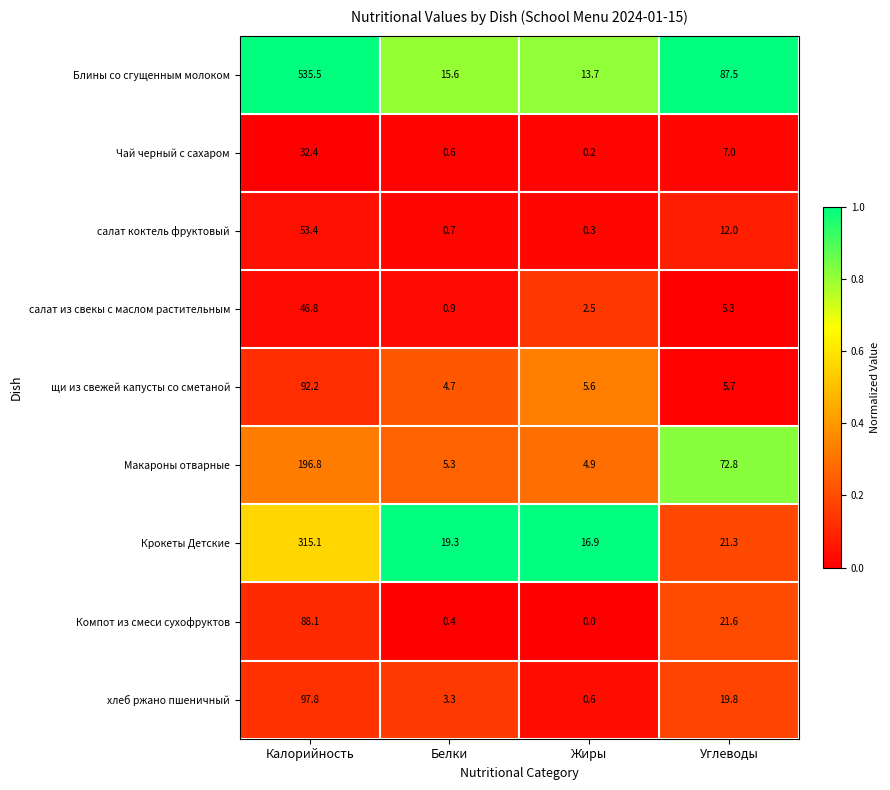

Which series has the widest spread of values?

Блины со сгущенным молоком